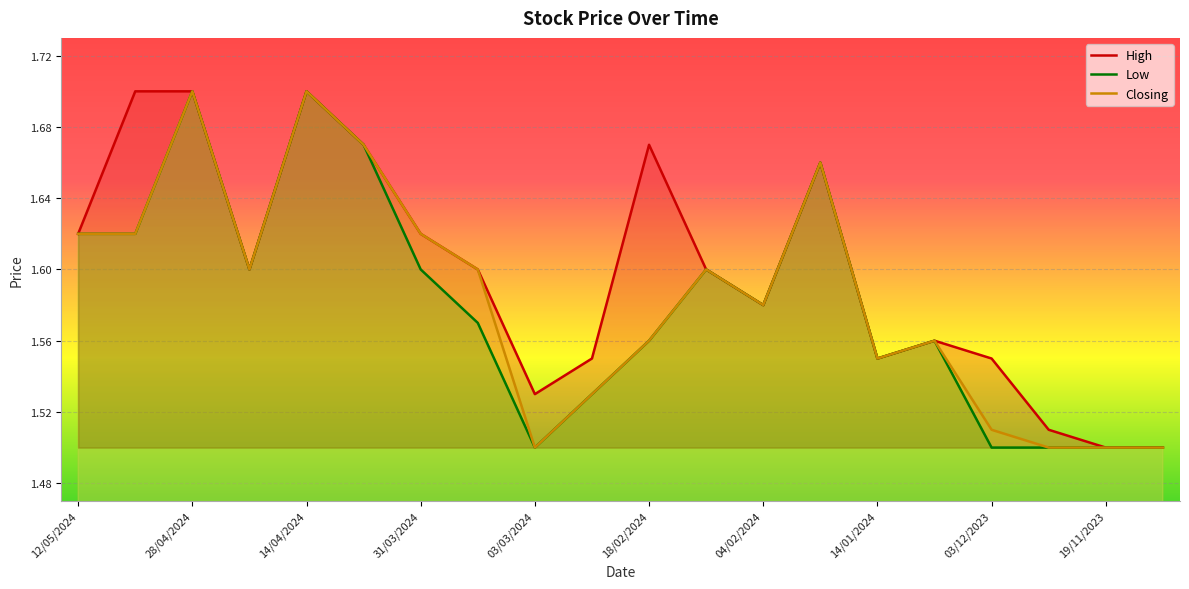

Reading left to right, transcribe all the data shown in this chart.

High: 1.6	1.7	1.7	1.6	1.7	1.7	1.6	1.6	1.5	1.6	1.7	1.6	1.6	1.7	1.6	1.6	1.6	1.5	1.5	1.5
Low: 1.6	1.6	1.7	1.6	1.7	1.7	1.6	1.6	1.5	1.5	1.6	1.6	1.6	1.7	1.6	1.6	1.5	1.5	1.5	1.5
Closing: 1.6	1.6	1.7	1.6	1.7	1.7	1.6	1.6	1.5	1.5	1.6	1.6	1.6	1.7	1.6	1.6	1.5	1.5	1.5	1.5